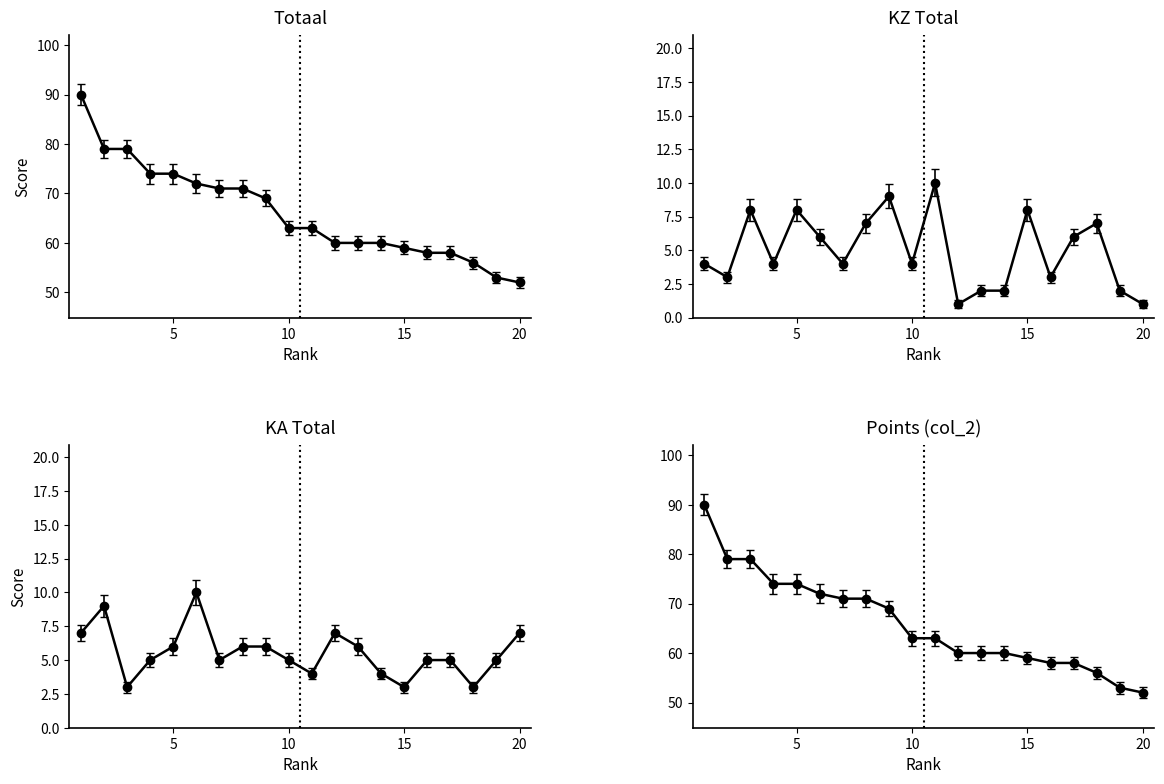

The KZ Total (col_23) series shows 2 at 14. True or false?

True